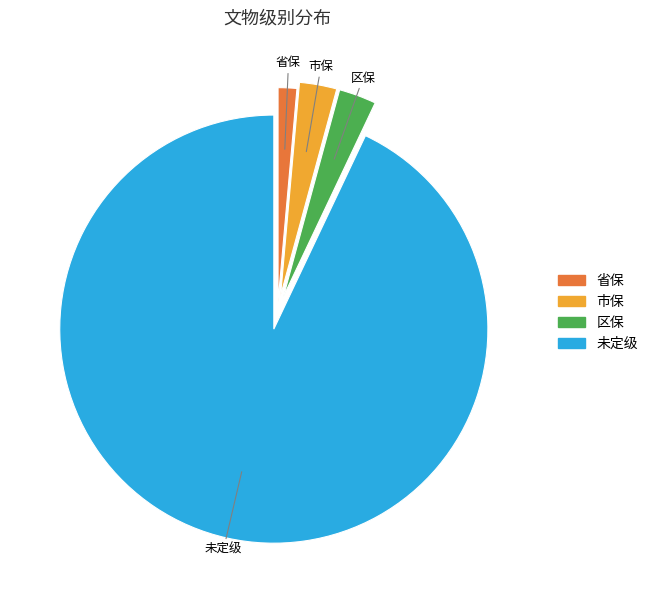

Which slice represents more than half of the pie?

未定级